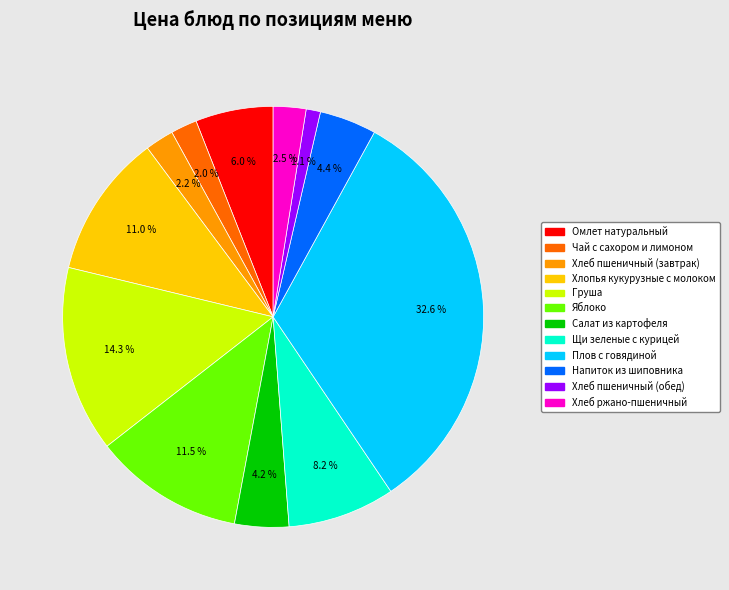

Is it true that Напиток из шиповника is 4% of the pie?

True